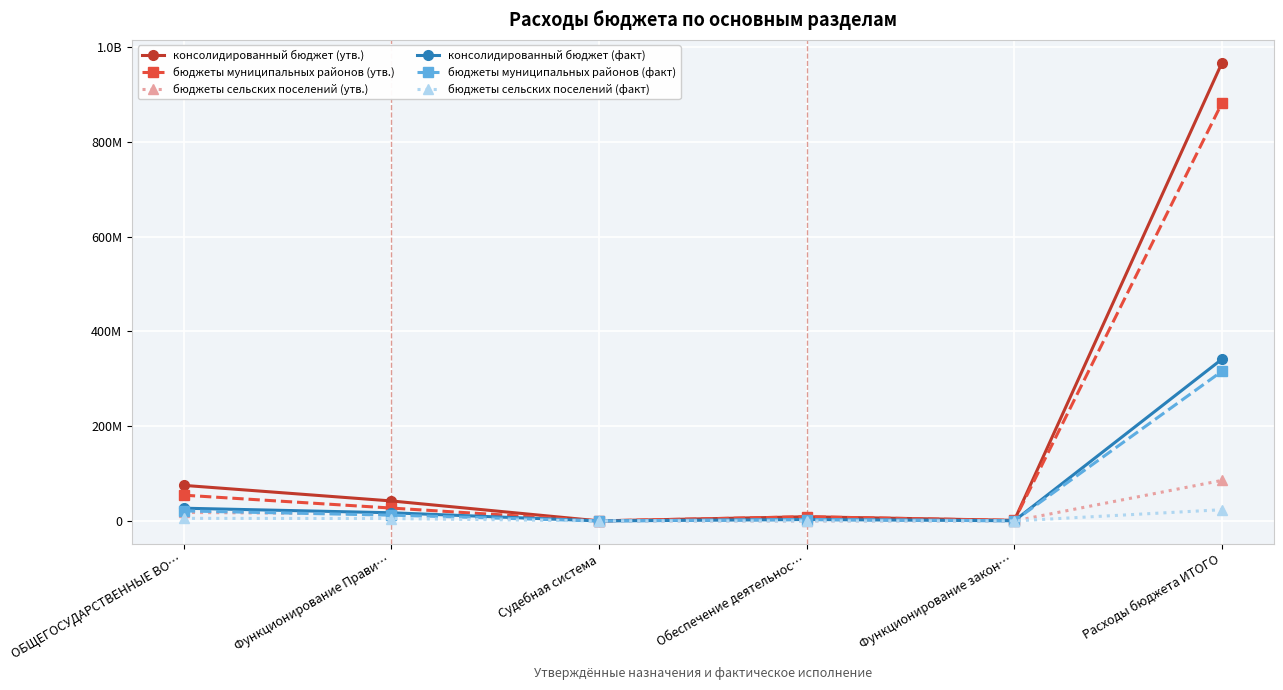

What position from the left is ОБЩЕГОСУДАРСТВЕННЫЕ ВО…?

1